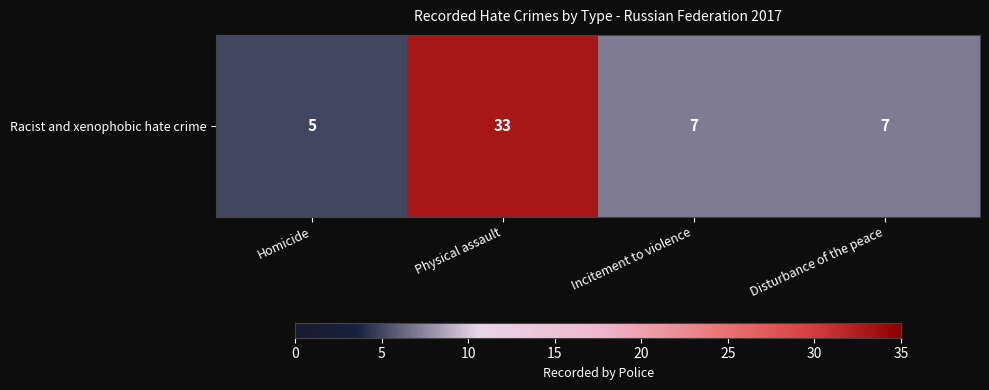

Rank the categories by value from lowest to highest.

Homicide, Incitement to violence, Disturbance of the peace, Physical assault